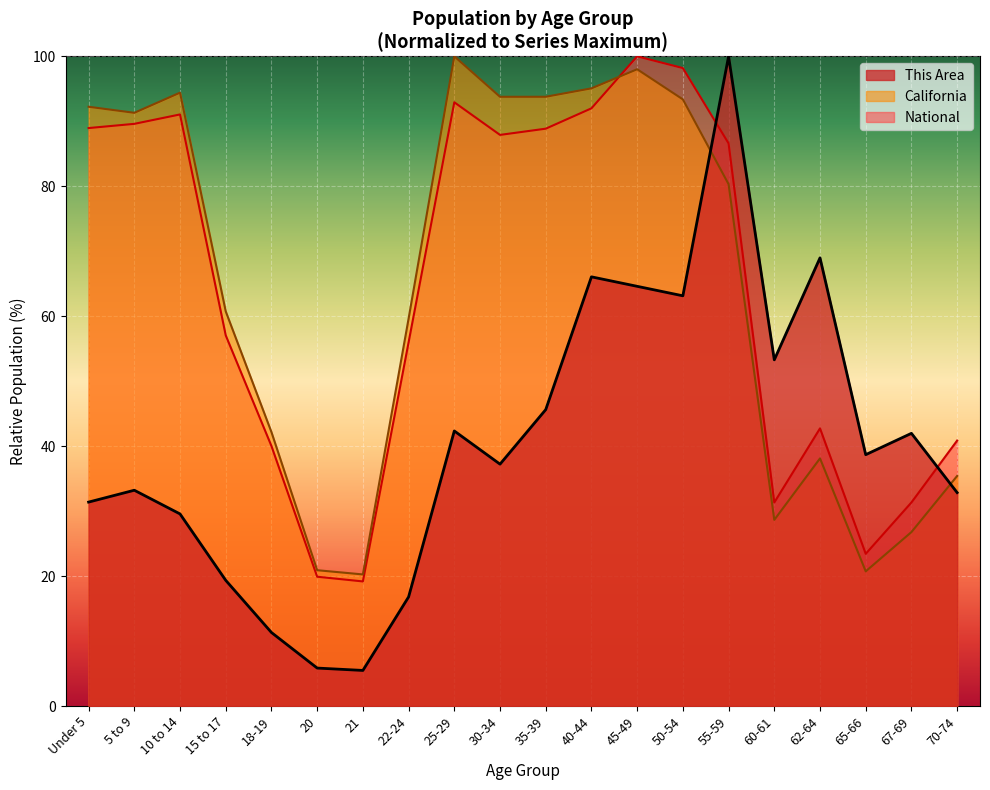

How many times do California and National cross each other?

1